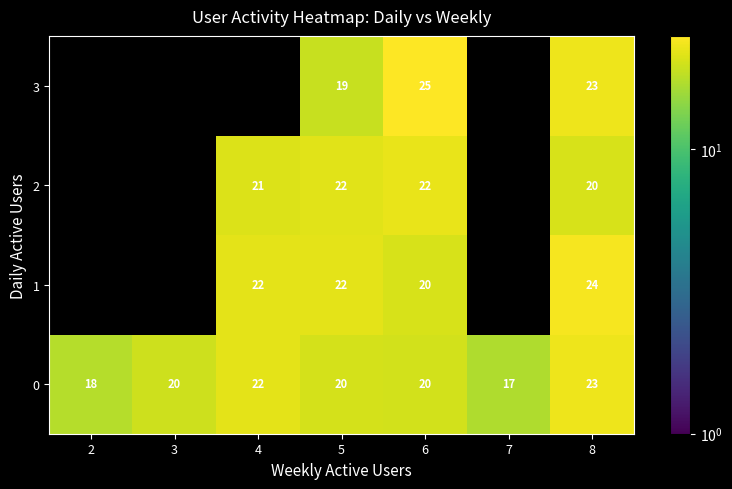

True or false: 0 has a value of 31 at 5.

False